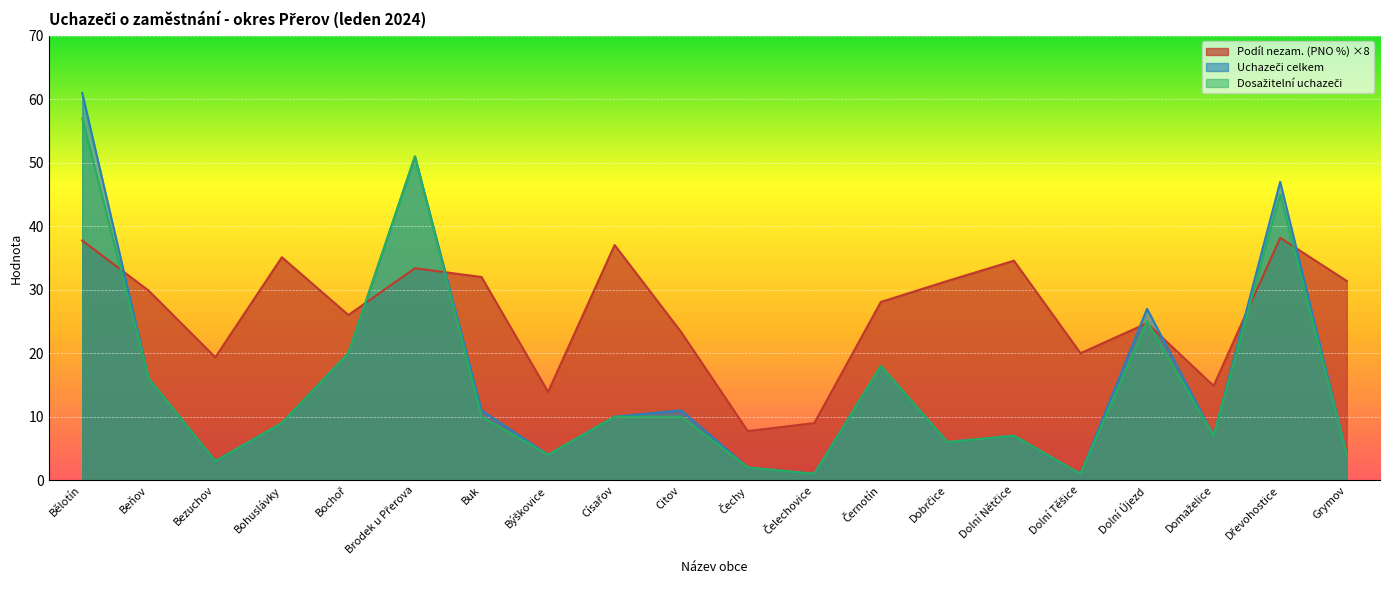

What is the label of the 15th point from the left?

Dolní Nětčice